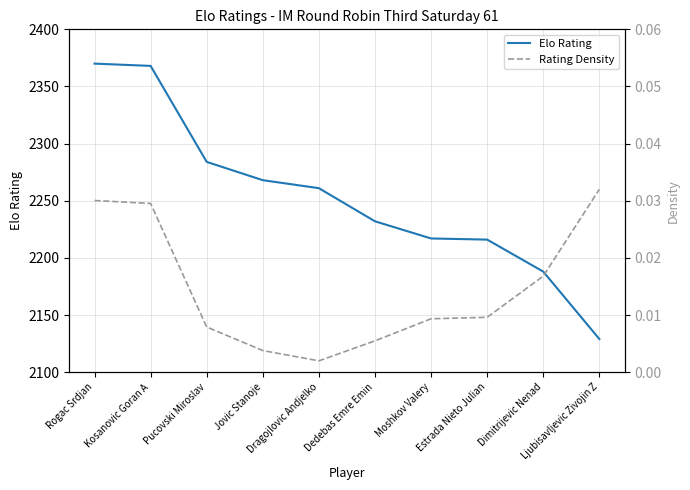

What is the total value across all series at Pucovski Miroslav?

2284.0